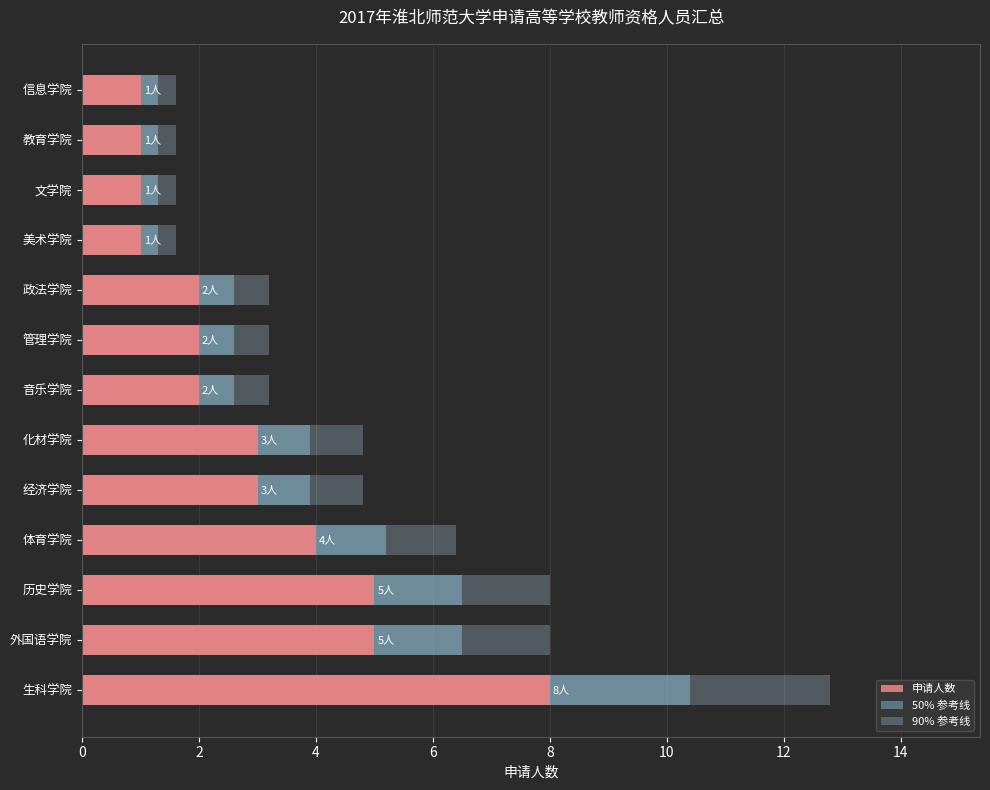

Count the 申请人数 values in the range 1 to 4.

10